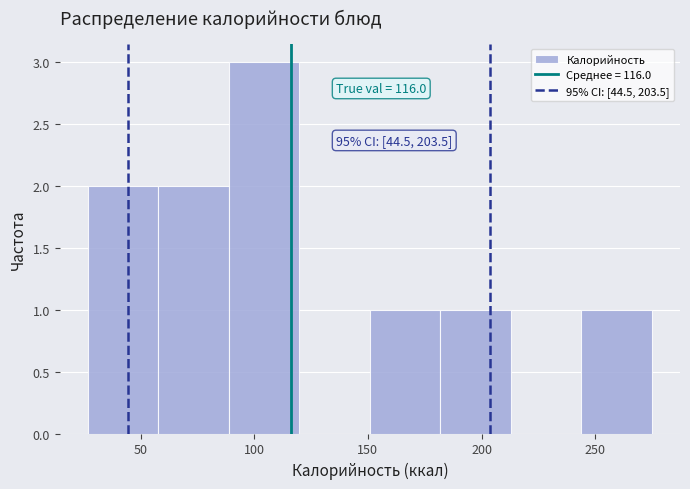

Over which range of the x-axis is the bar tallest?

90 to 120